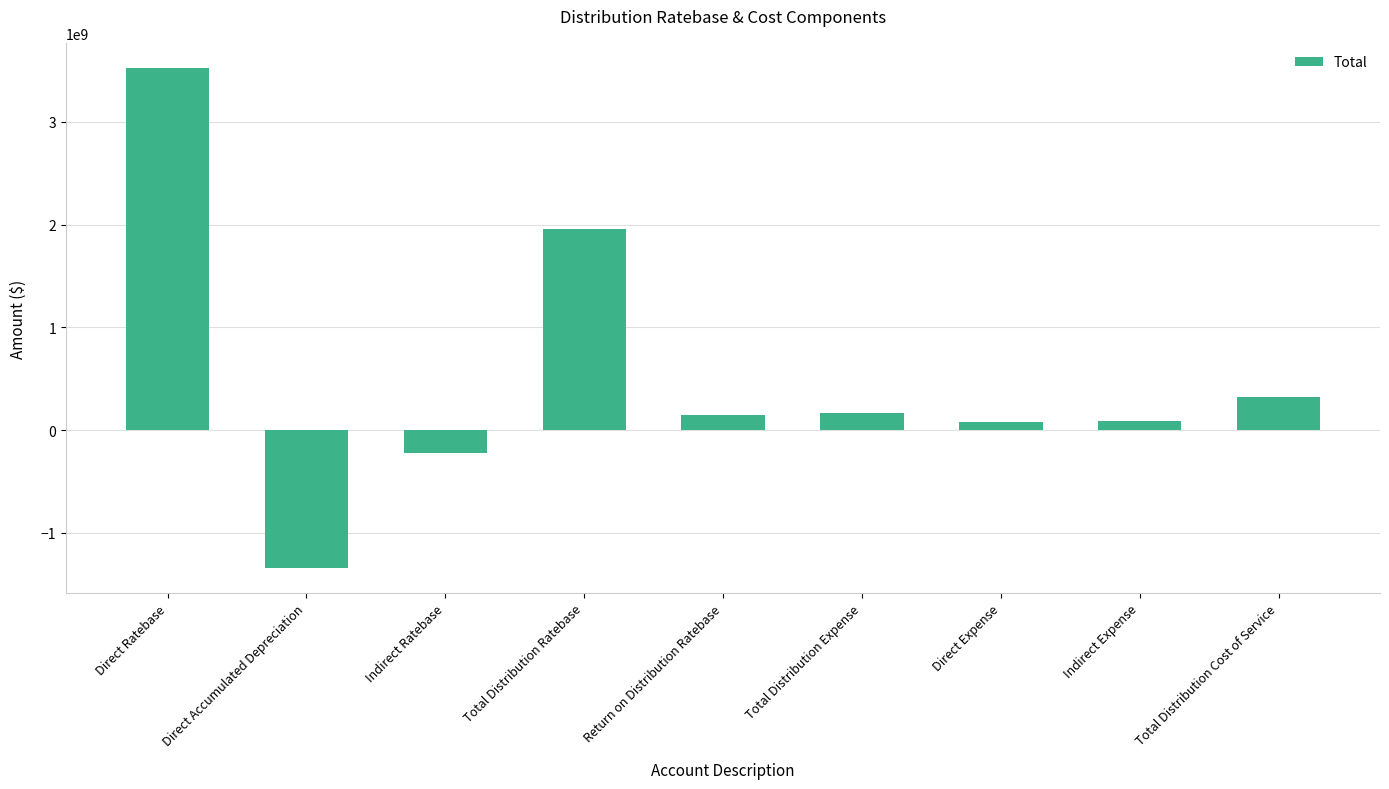

How many bars are there in total?

9